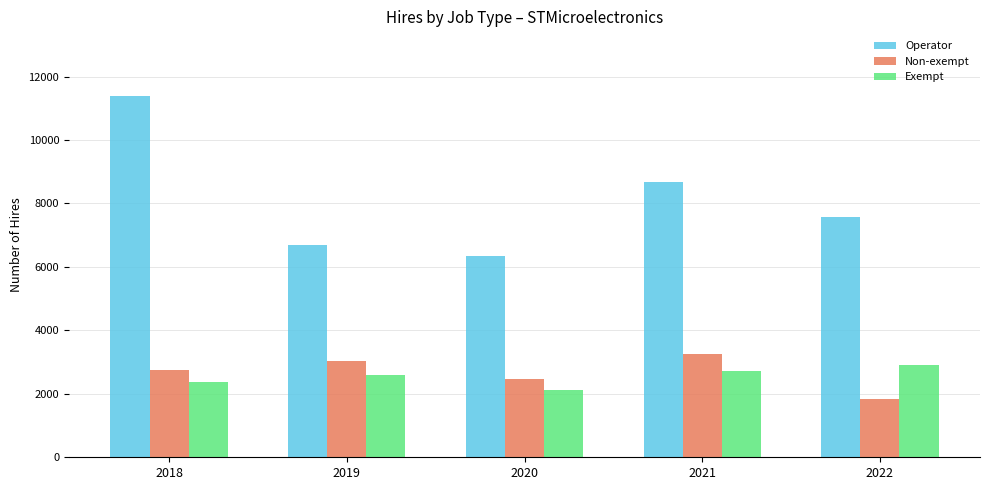

What is the sum of the Operator values at 2018 and 2021?

20066